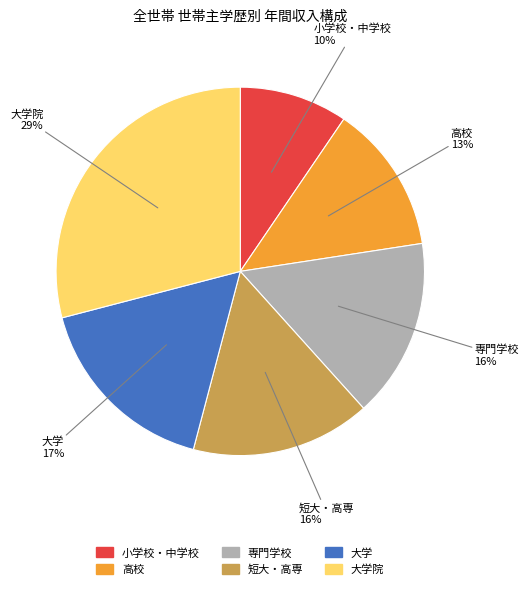

To the nearest percent, what is the average slice percentage?

17%